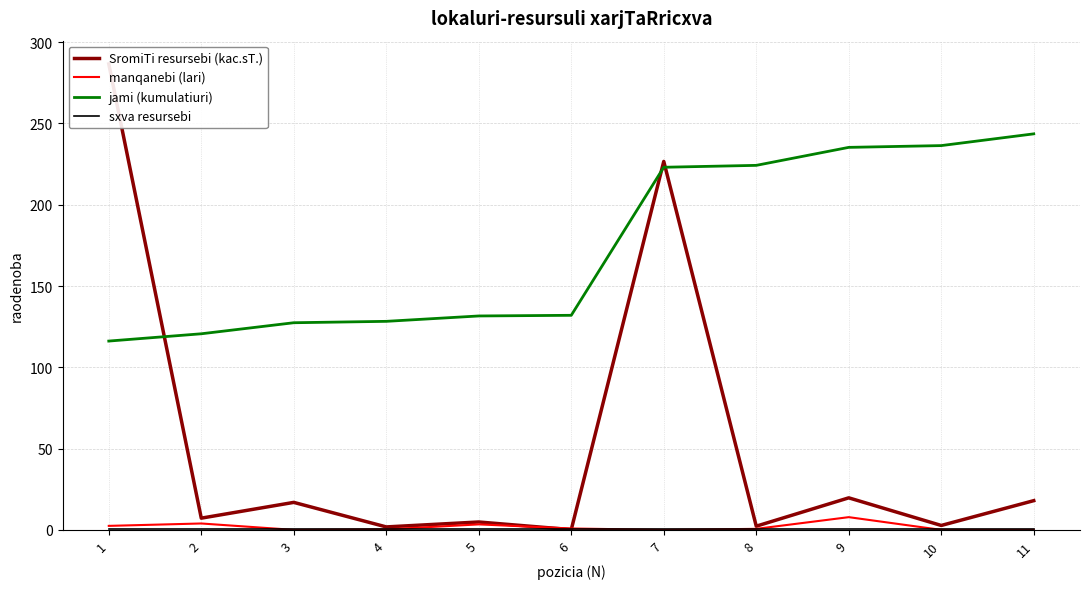

Is the value of jami (kumulatiuri) at 9 greater than the value of manqanebi (lari) at 4?

Yes